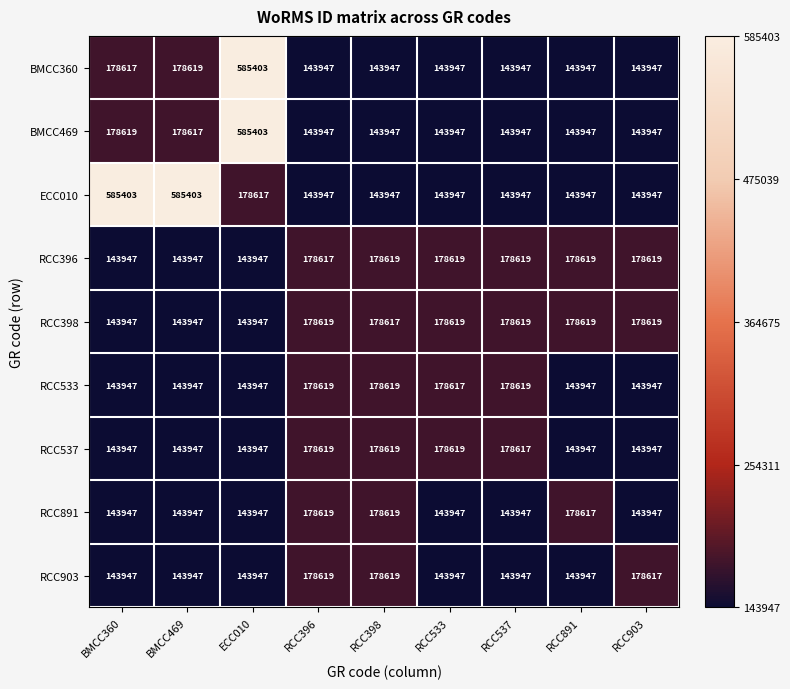

What is the smallest value displayed?

143947